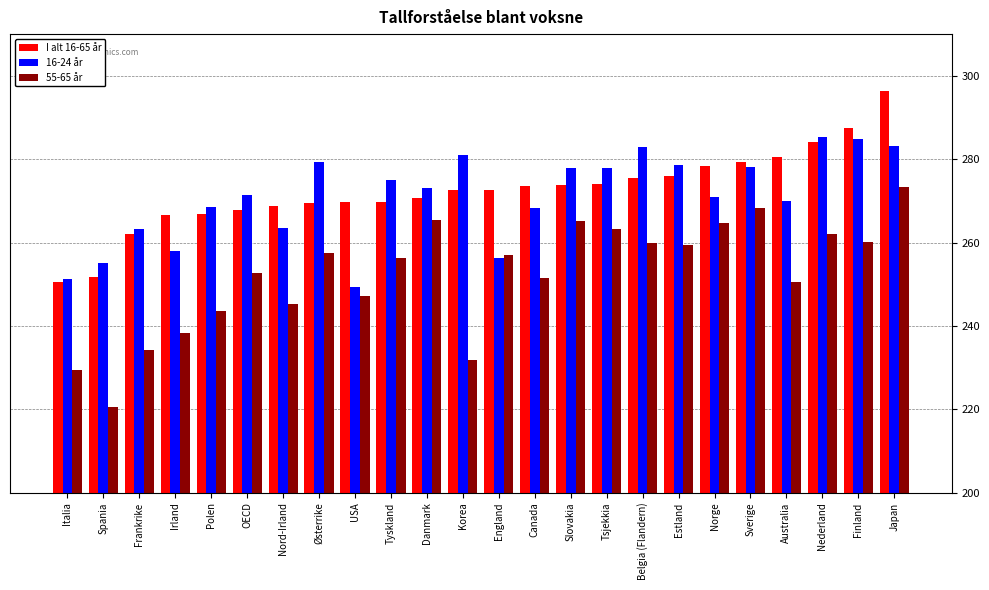

Which series has the largest range (max minus min)?

55-65 år